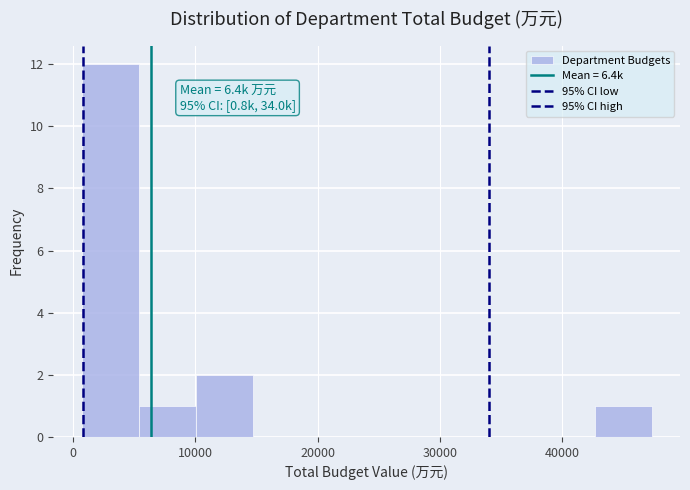

Over which range of the x-axis is the bar tallest?

1000 to 5000